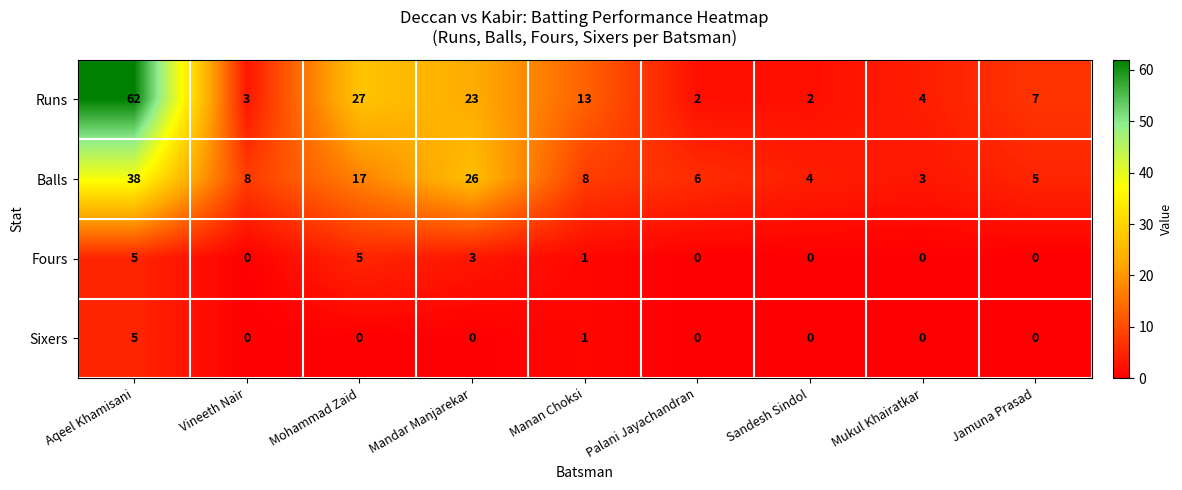

What is the difference between the highest and lowest values at Vineeth Nair?

8